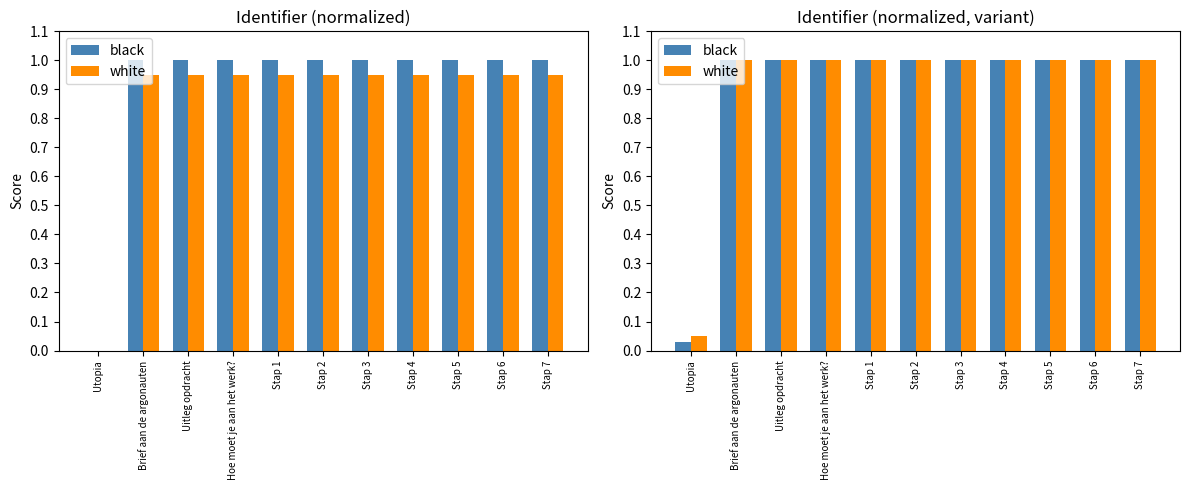

The value of white at Stap 7 is 0.7. True or false?

False